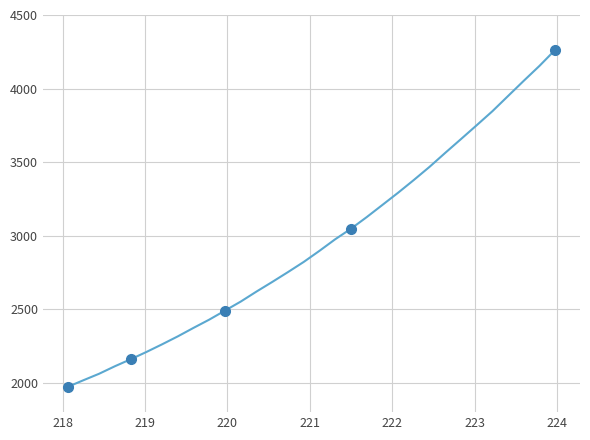

What is the maximum value shown in the chart?

4263.7